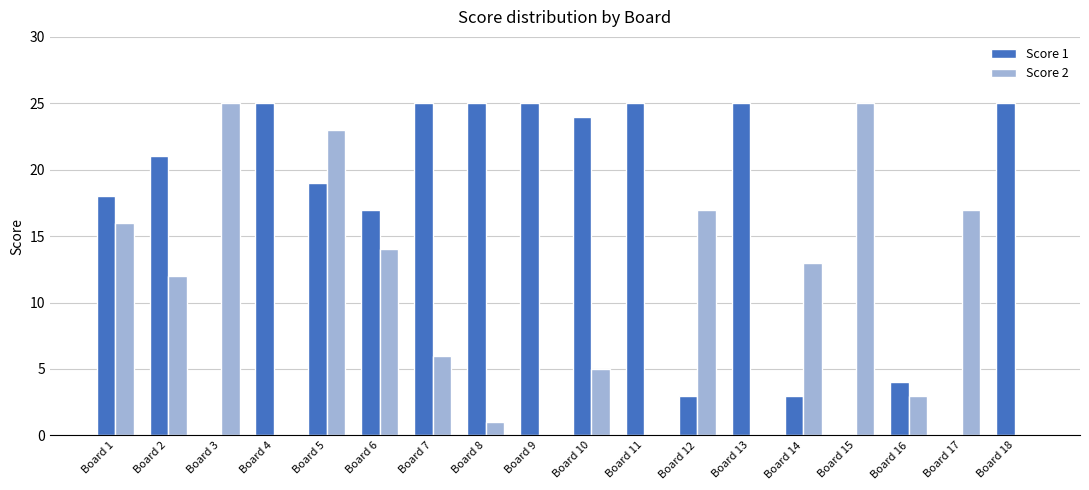

What is the sum of all Score 2 values?

177